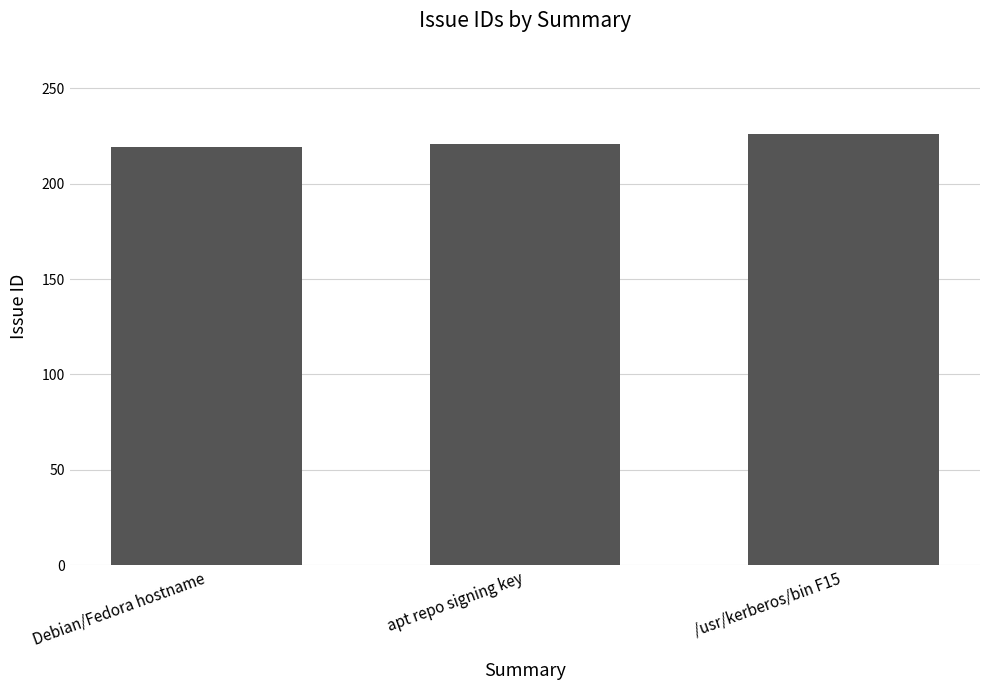

What is the minimum value shown in the chart?

219